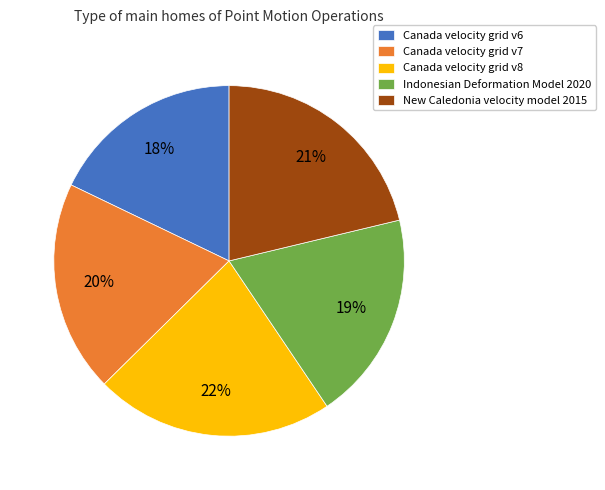

To the nearest percent, what percentage of the pie is Canada velocity grid v8?

22%